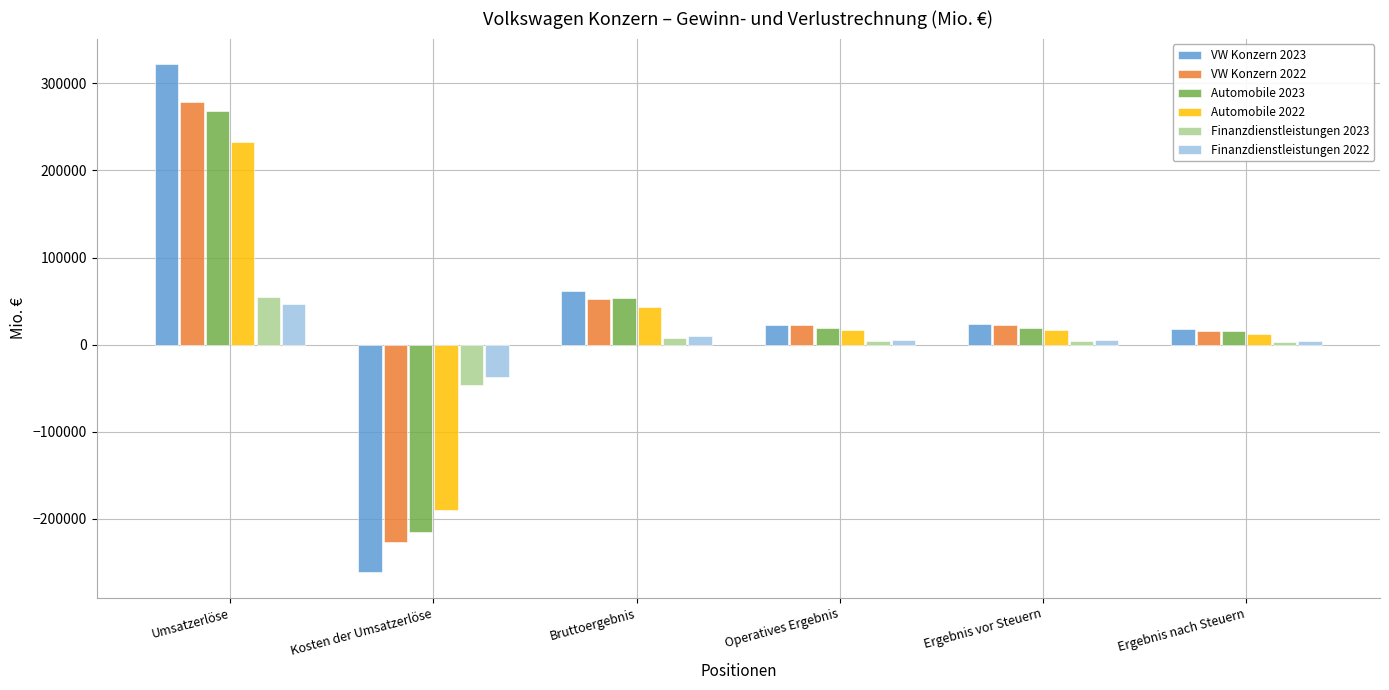

What is the minimum value shown in the chart?

-261262